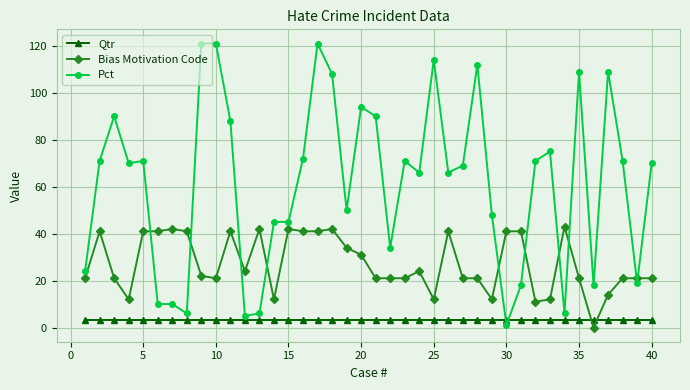

Which series has the largest range (max minus min)?

Pct